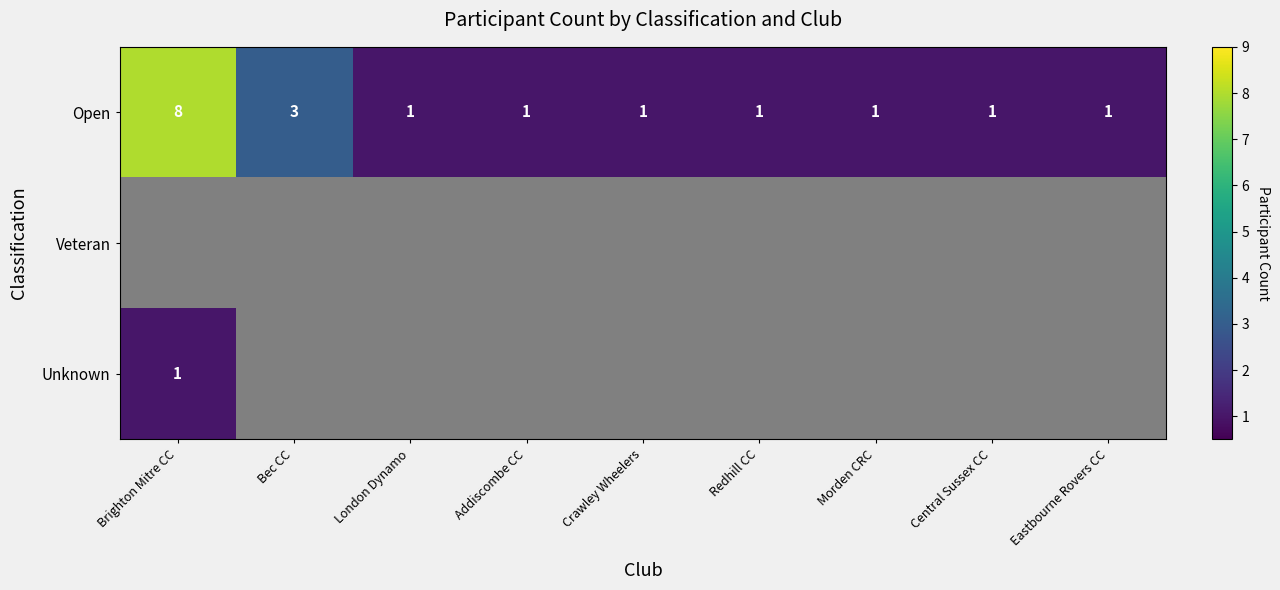

What is the smallest value displayed?

1.0